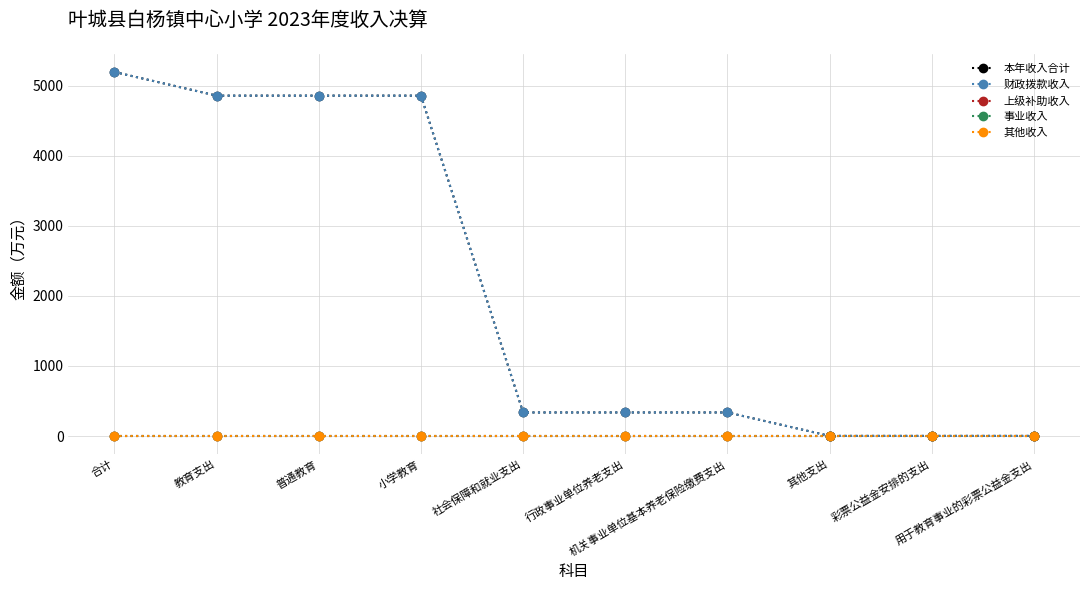

Which series changed the most between 普通教育 and 机关事业单位基本养老保险缴费支出?

本年收入合计